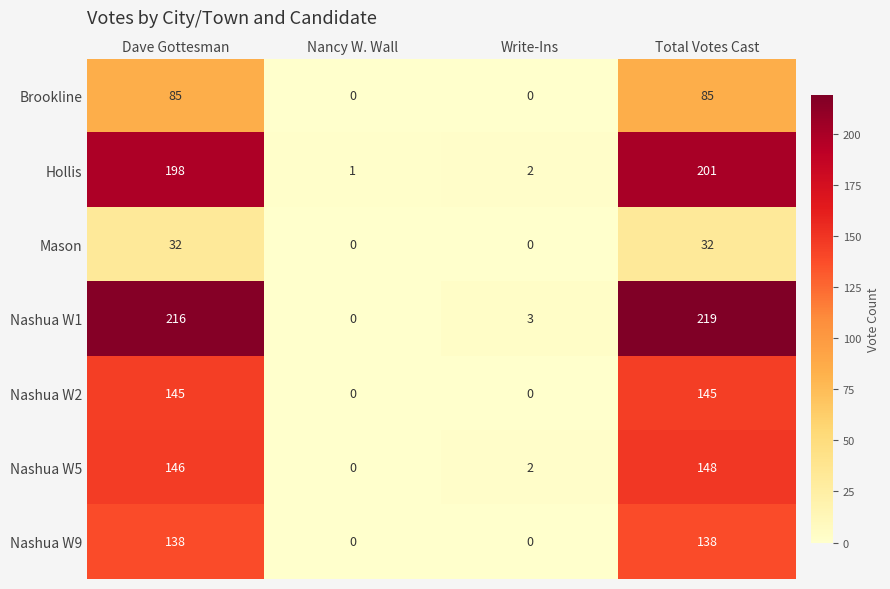

How many distinct data groups are displayed?

7